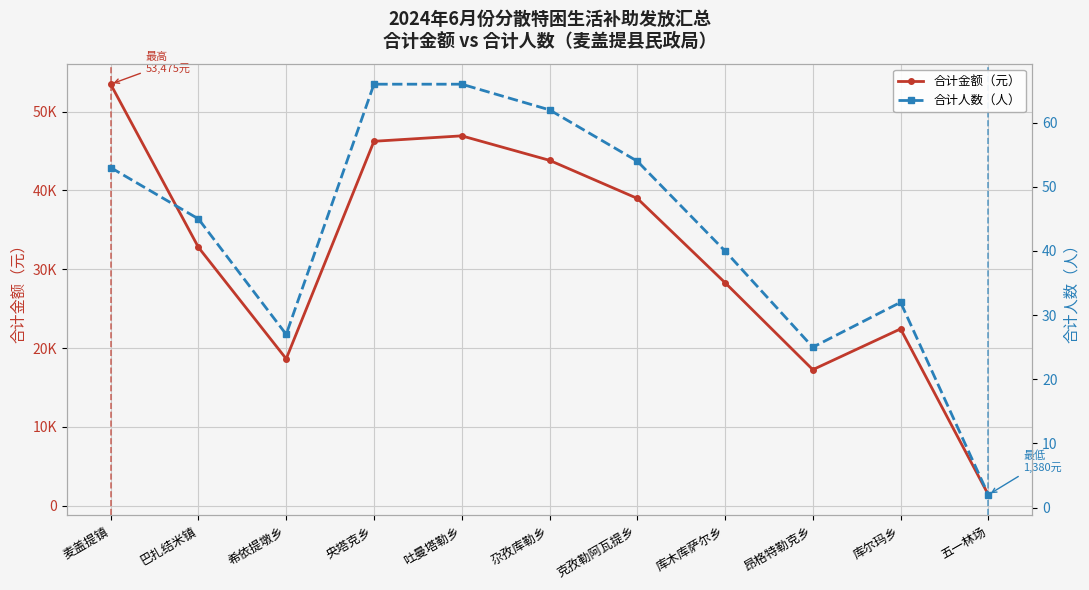

Rank the categories by 合计金额（元） value from lowest to highest.

五一林场, 昂格特勒克乡, 希依提墩乡, 库尔玛乡, 库木库萨尔乡, 巴扎结米镇, 克孜勒阿瓦提乡, 尕孜库勒乡, 央塔克乡, 吐曼塔勒乡, 麦盖提镇